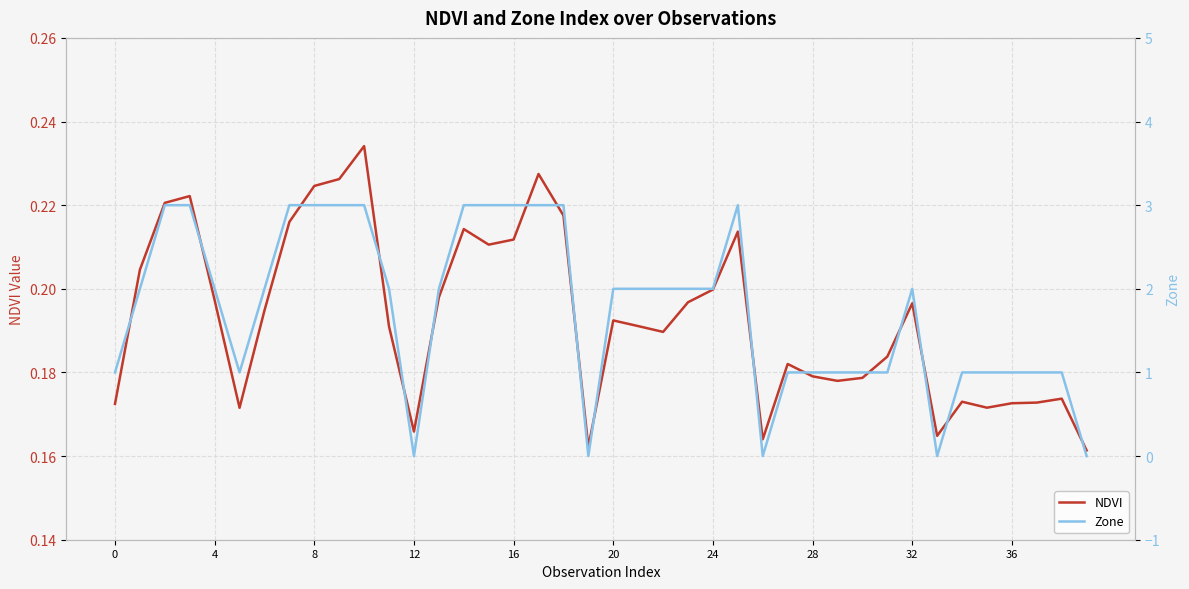

Rank the series by their maximum value, from highest to lowest.

Zone, NDVI